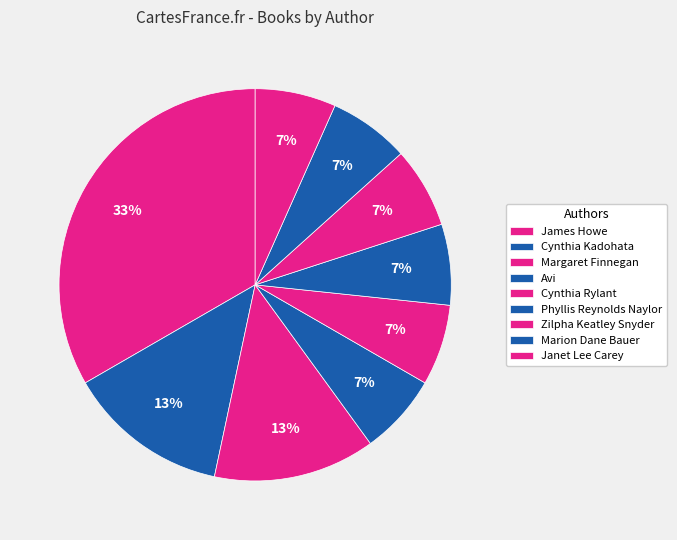

How many slices are in this pie chart?

9